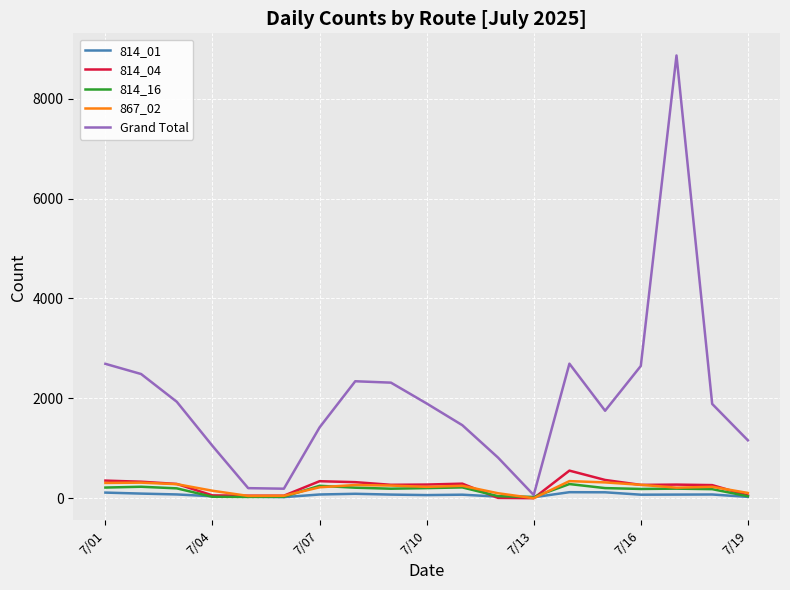

Which series has the widest spread of values?

Grand Total